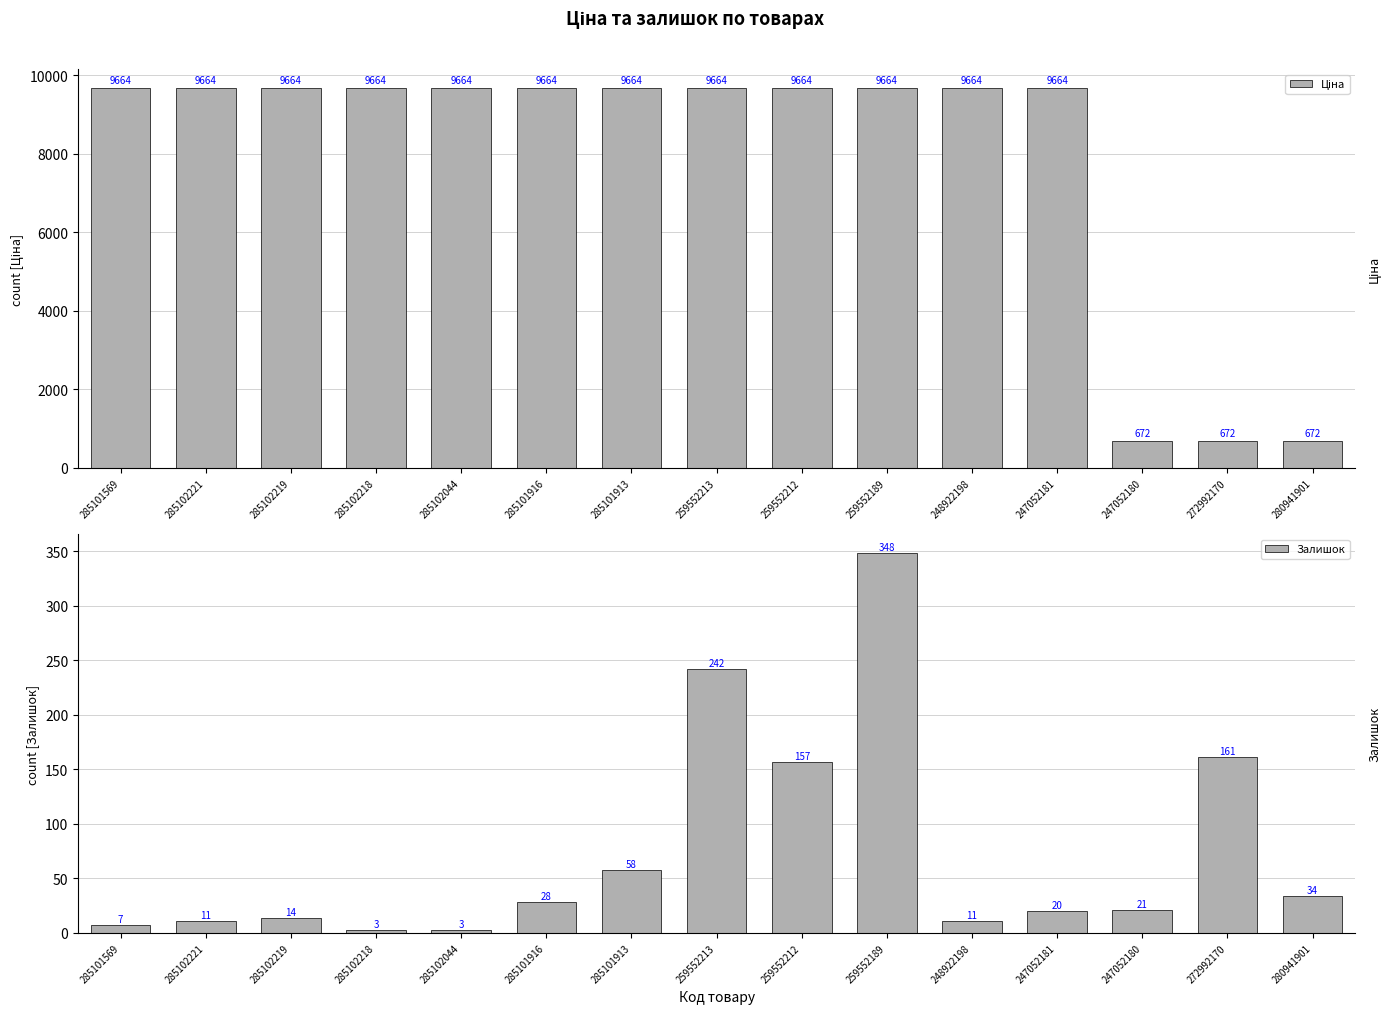

What is the sum of the Залишок values at 285102221 and 285102218?

14